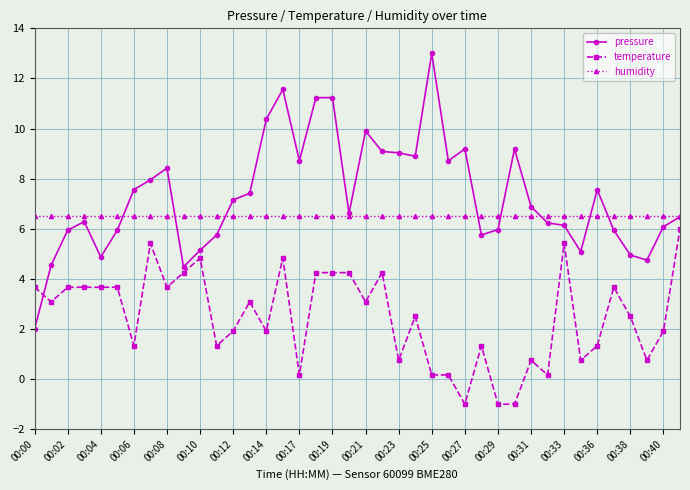

List the series in order of their overall mean, highest first.

pressure, humidity, temperature